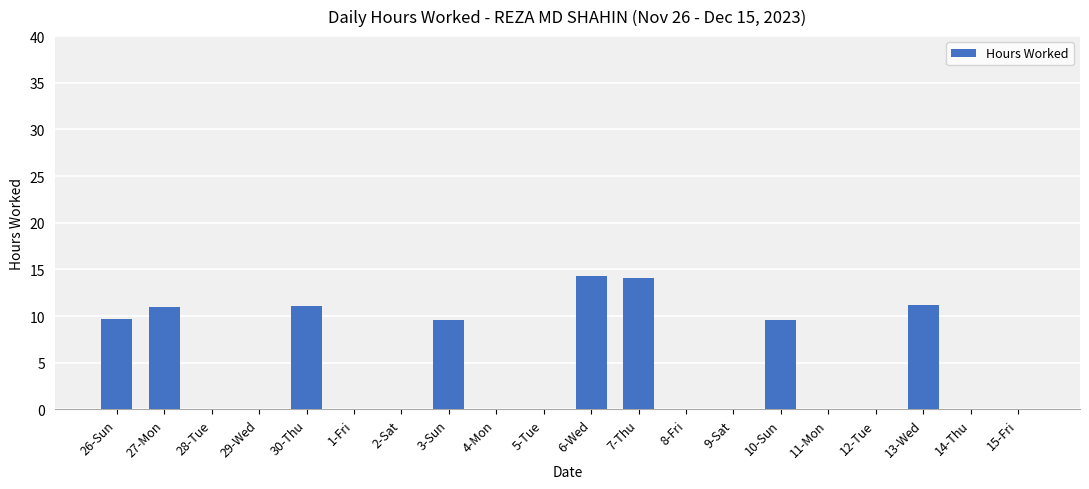

True or false: the data shows 14.3 at 6-Wed.

True